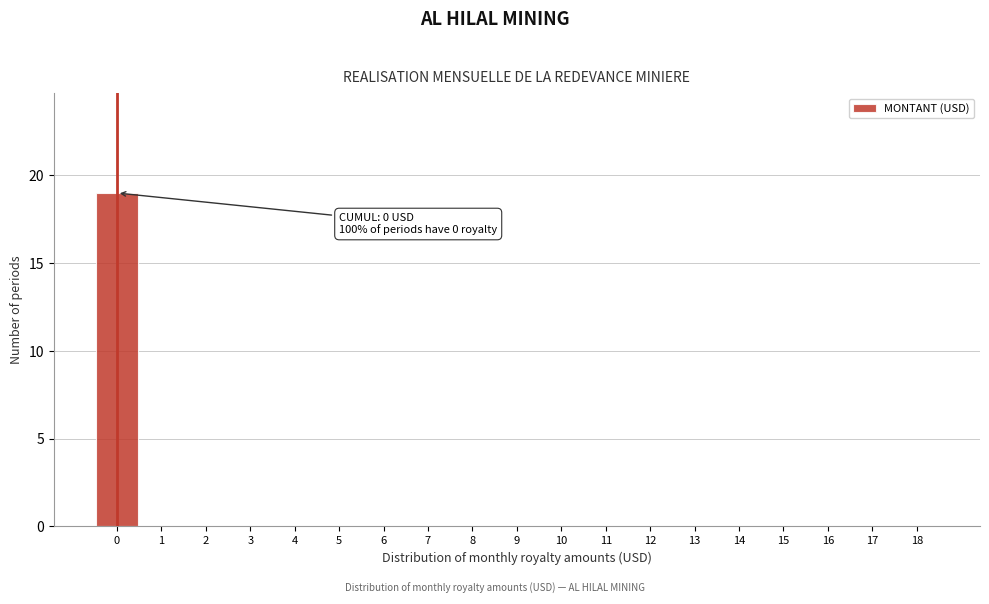

Reading left to right, transcribe all the data shown in this chart.

0=19	1=0	2=0	3=0	4=0	5=0	6=0	7=0	8=0	9=0	10=0	11=0	12=0	13=0	14=0	15=0	16=0	17=0	18=0